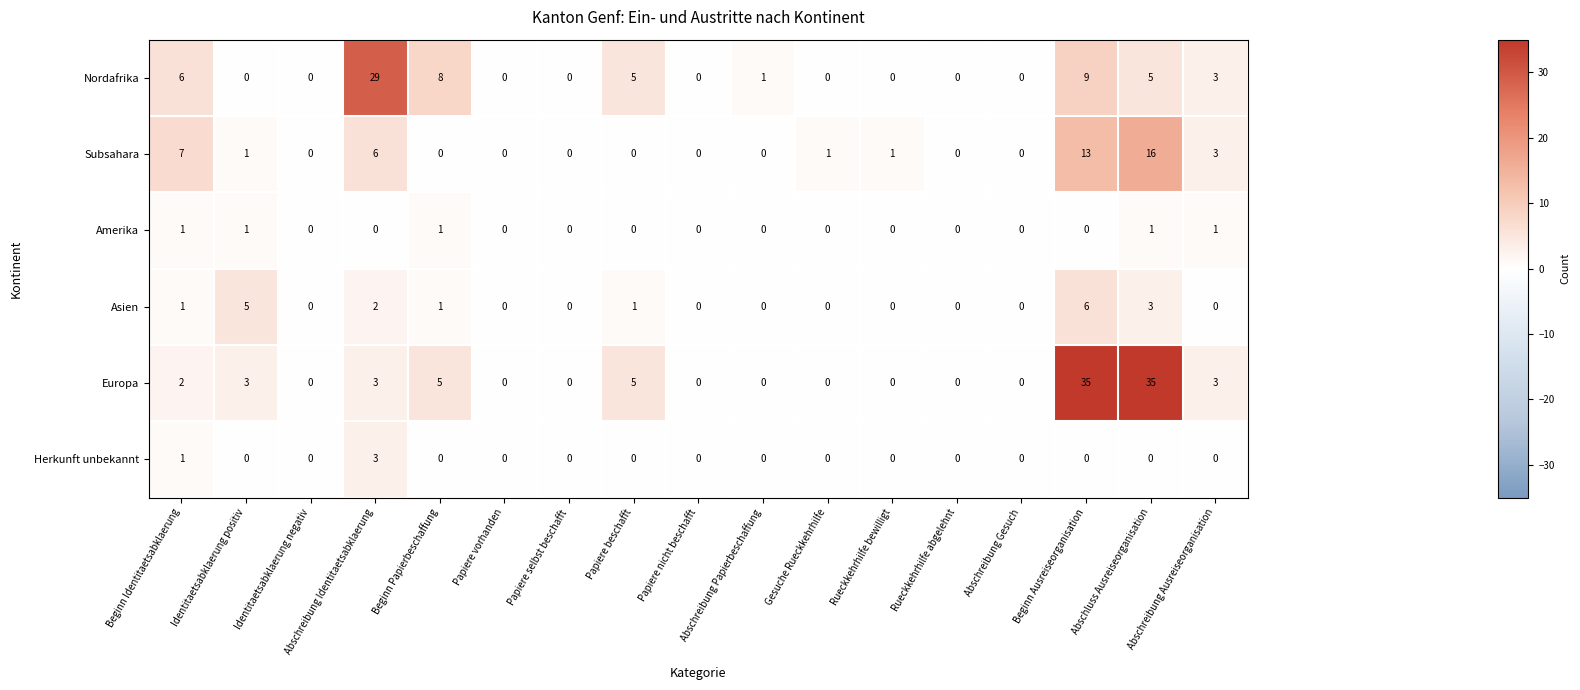

What is the highest value of the Europa series?

35